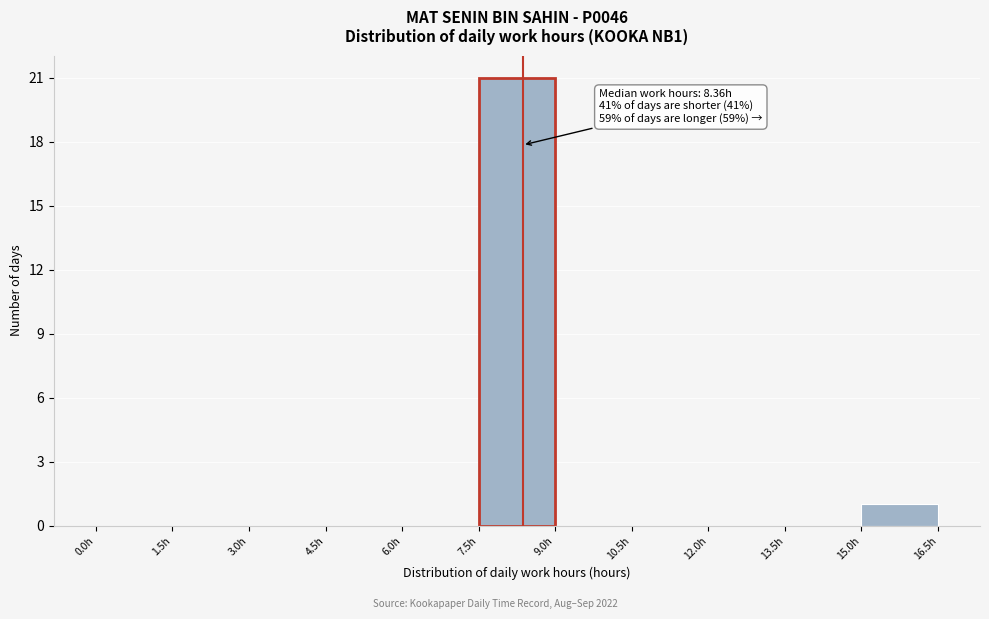

Which range on the x-axis has the tallest bar?

7.5 to 9.0